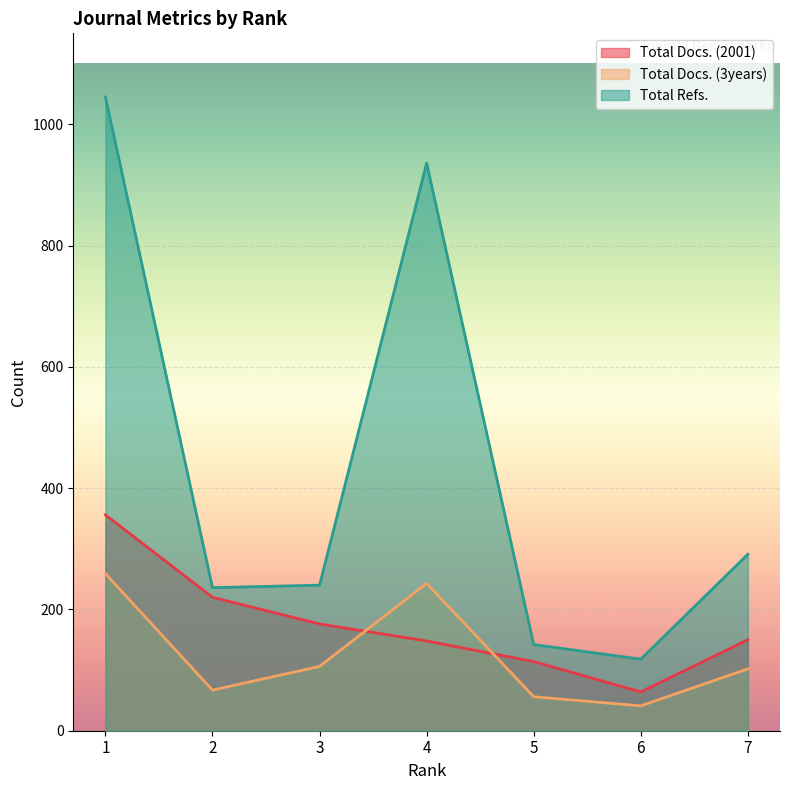

Between 2 and 3, which series saw the biggest shift?

Total Docs. (2001)